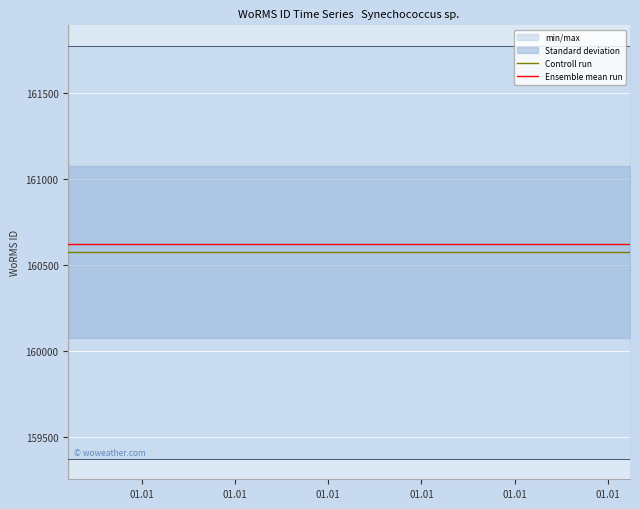

Which series has the largest total across all categories?

Ensemble mean run